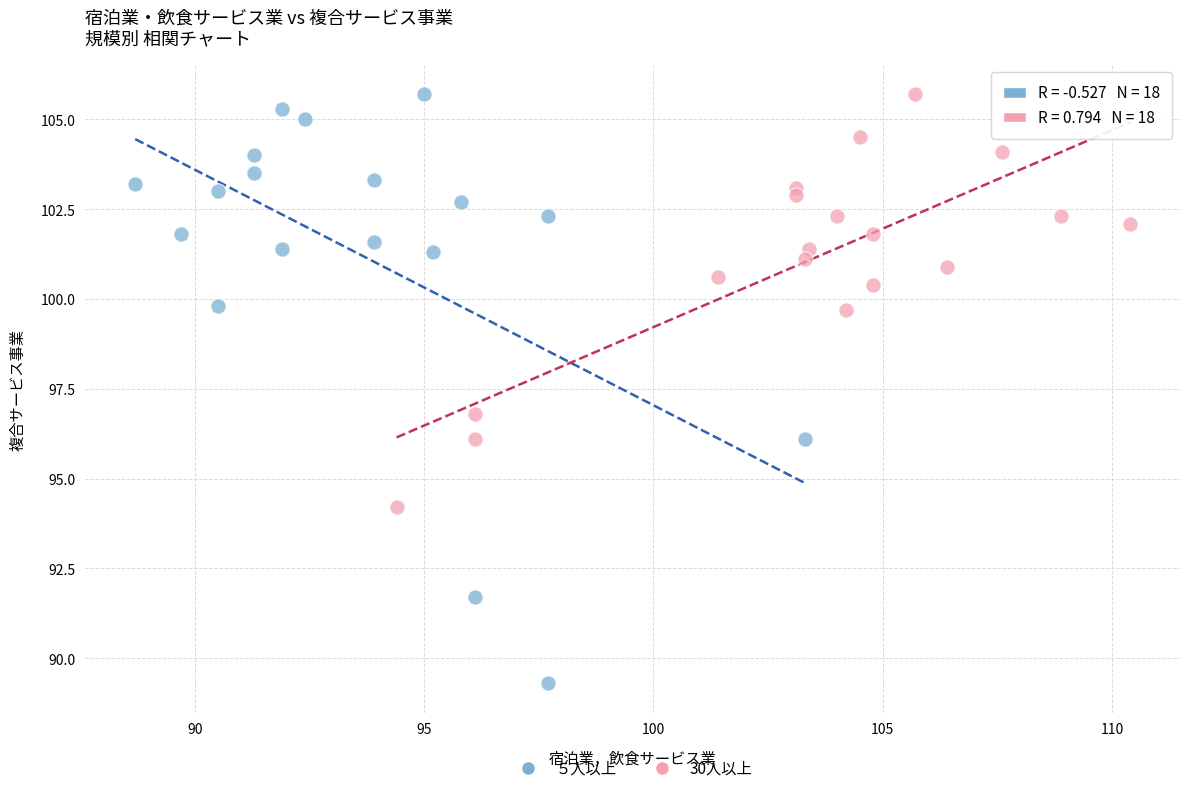

Which series reaches the minimum Y coordinate?

５人以上